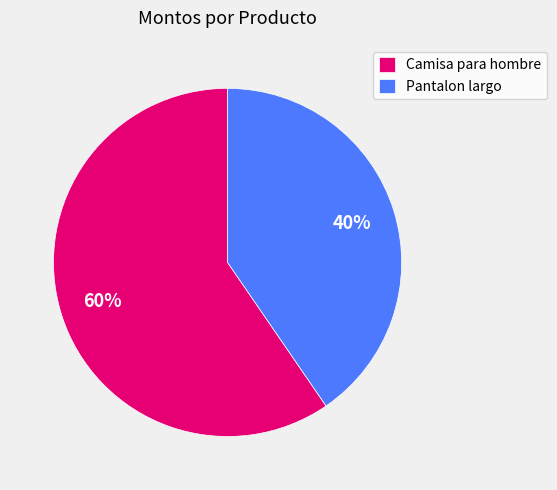

Is the sum of Pantalon largo and Camisa para hombre greater than half?

Yes